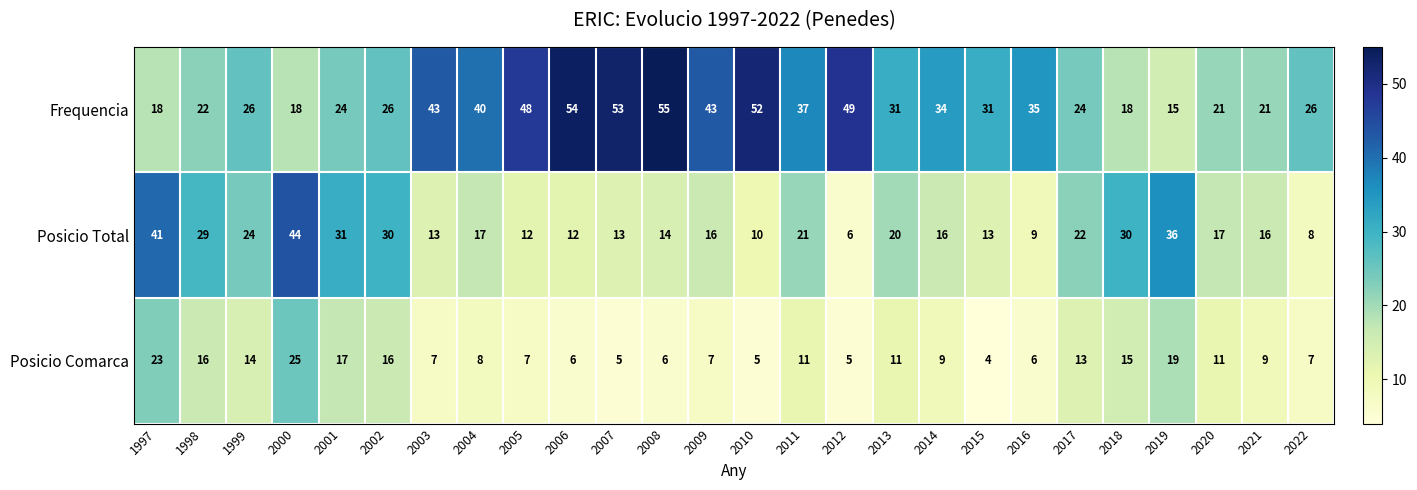

Rank the series at 2011 from lowest to highest value.

Posicio Comarca, Posicio Total, Frequencia